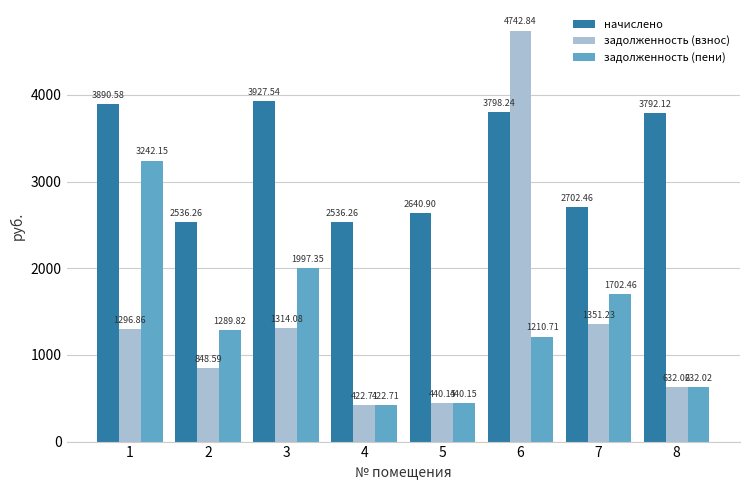

True or false: задолженность (взнос) has a value of 1991.7 at 7.

False